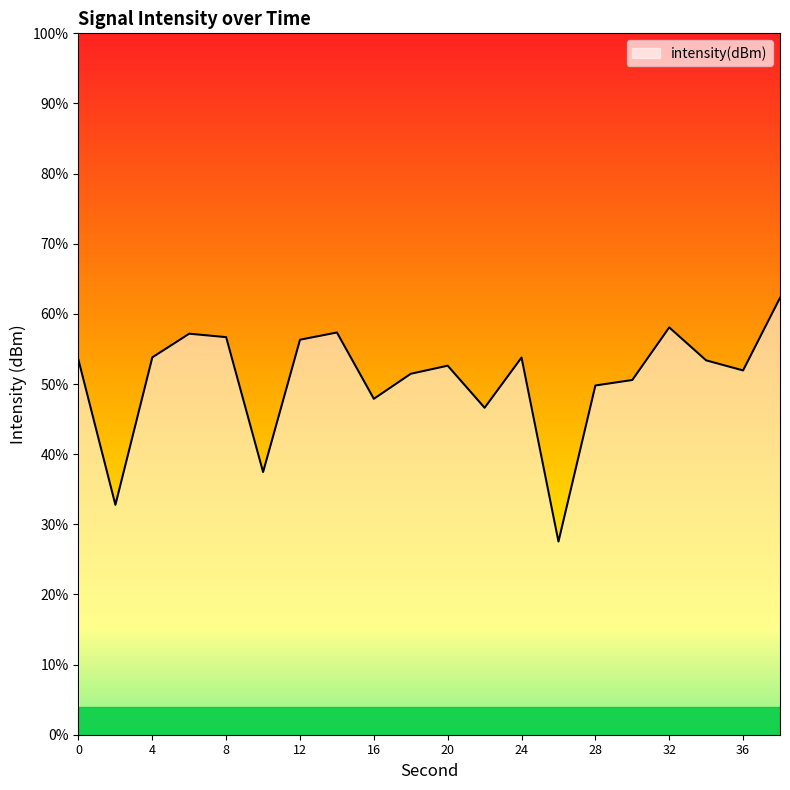

Reading left to right, extract all data points from this chart.

-128.6	-136.9	-128.5	-127.1	-127.3	-135.0	-127.5	-127.1	-130.8	-129.4	-129.0	-131.4	-128.5	-139.0	-130.1	-129.8	-126.8	-128.7	-129.2	-125.1